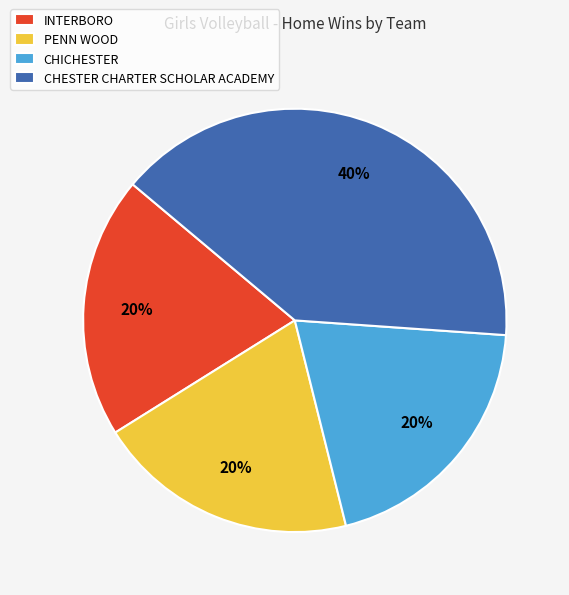

What percentage is the CHICHESTER slice, to the nearest percent?

20%